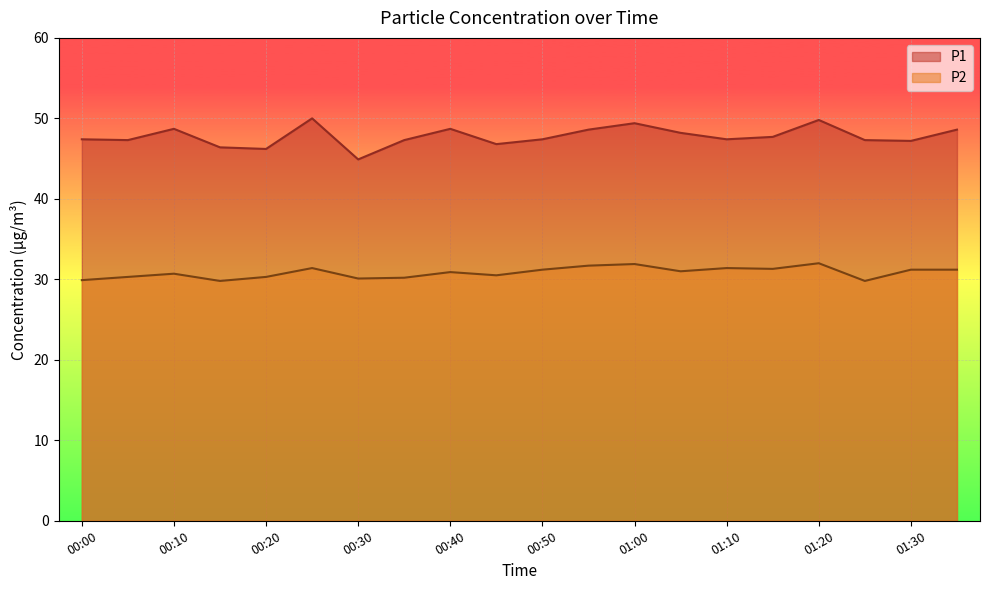

What is the label of the 4th point from the right?

01:20